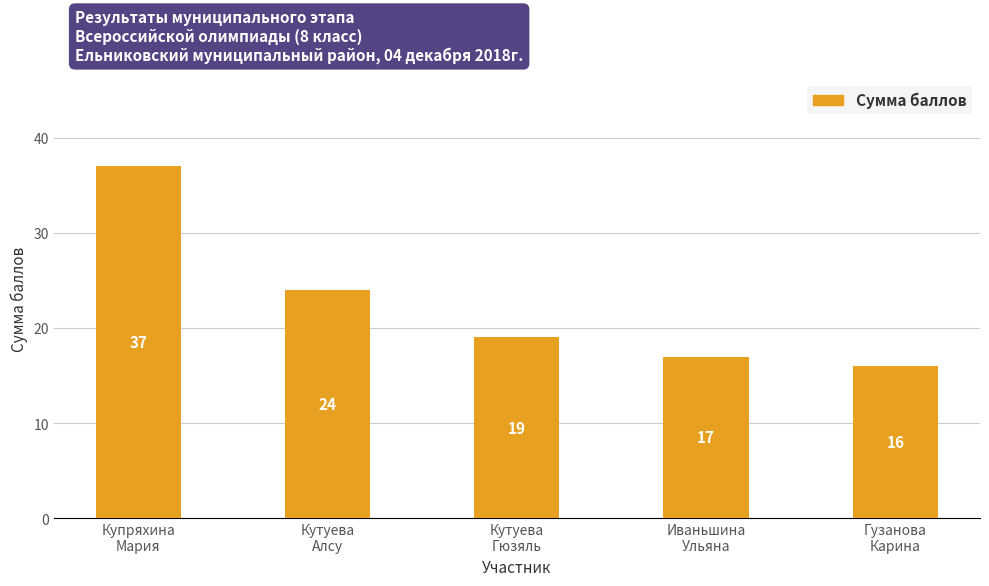

The chart shows a value of 21 at Купряхина
Мария. True or false?

False